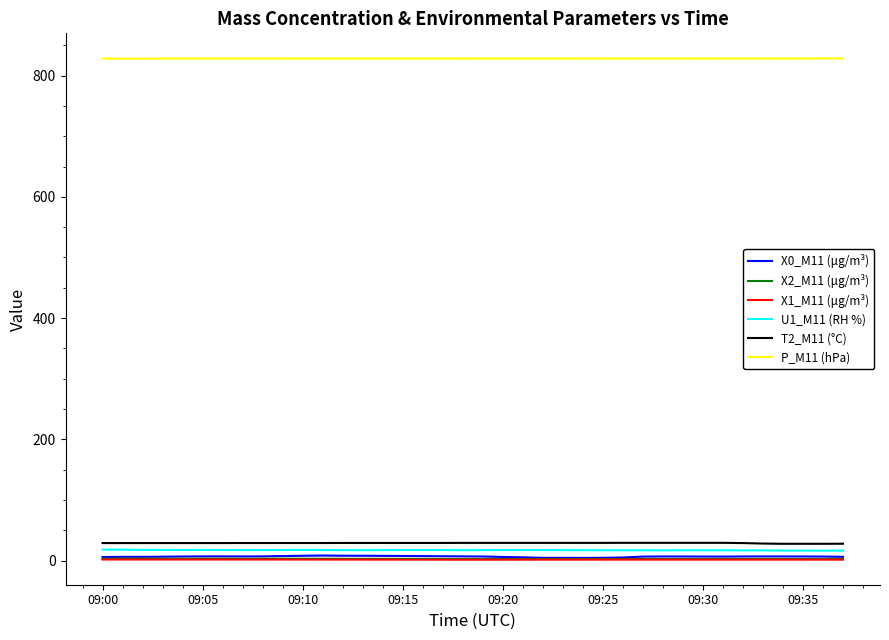

Which series has the largest total across all categories?

P_M11 (hPa)